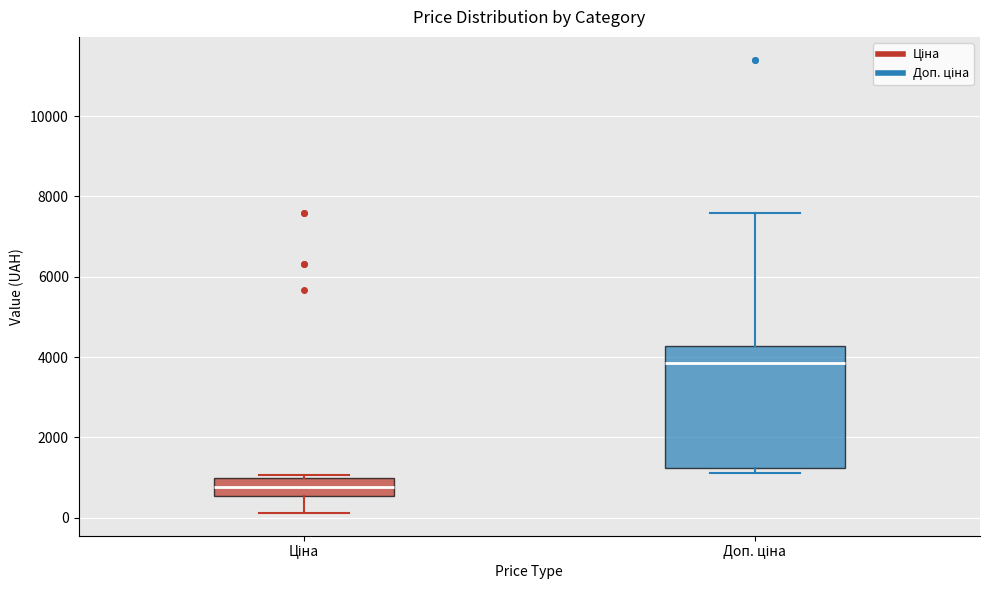

Where is the lower edge of the box for Ціна on the y-axis? The values are not printed on the chart, so give them approximately, as read against the axis.

600